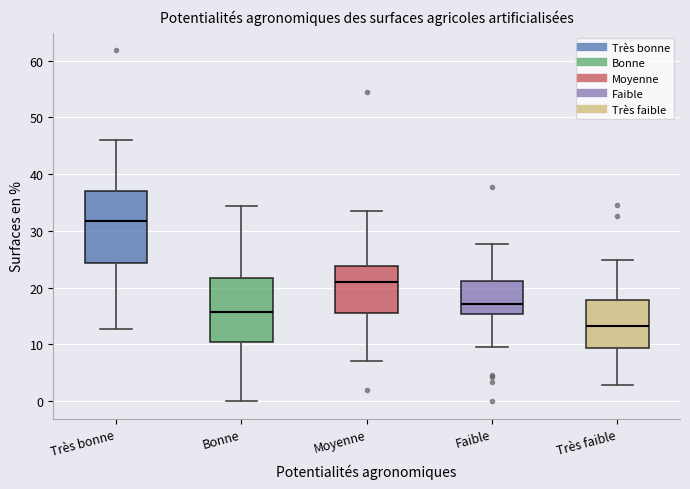

Reading left to right, transcribe this box plot: for each box, give where its median line is, the range the box spans, and where its two whiskers end, as read against the y-axis. The values are not printed on the chart, so give them approximately, as read against the axis.

Très bonne: median 32, box 24 to 37, whiskers 13 to 46
Bonne: median 16, box 10 to 22, whiskers 0 to 34
Moyenne: median 21, box 16 to 24, whiskers 7 to 33
Faible: median 17, box 15 to 21, whiskers 10 to 28
Très faible: median 13, box 9 to 18, whiskers 3 to 25